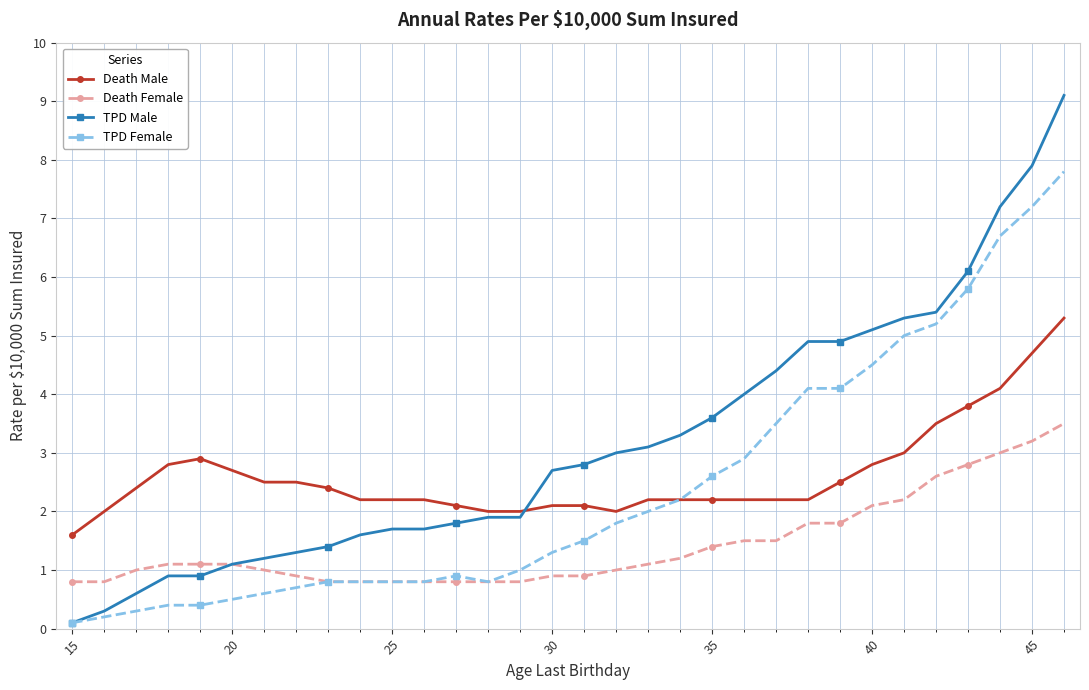

What is the lowest value of the Death Female series?

0.8